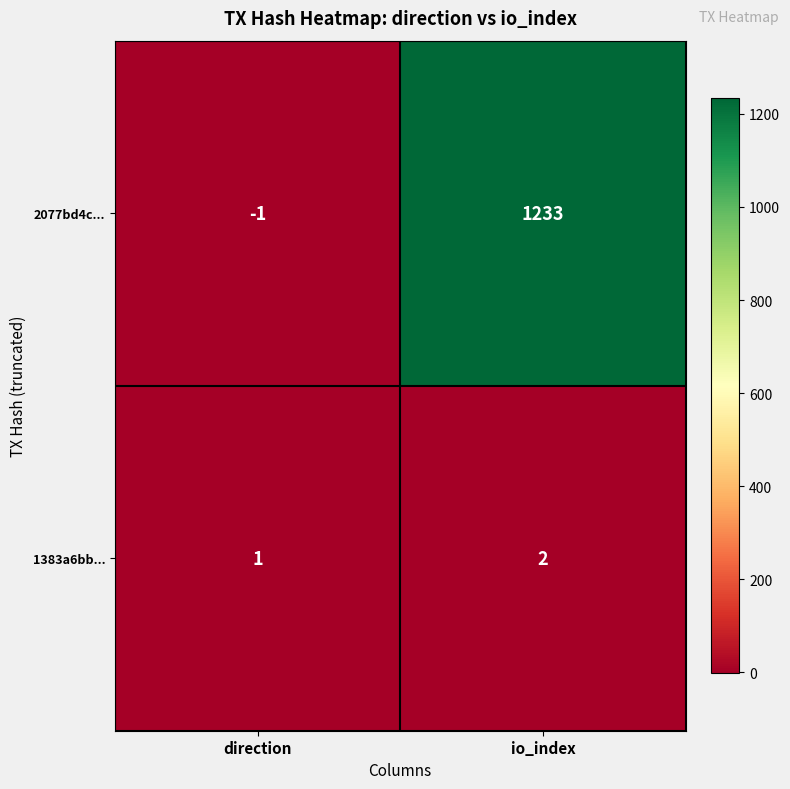

The value of 1383a6bb... at direction is 2. True or false?

False